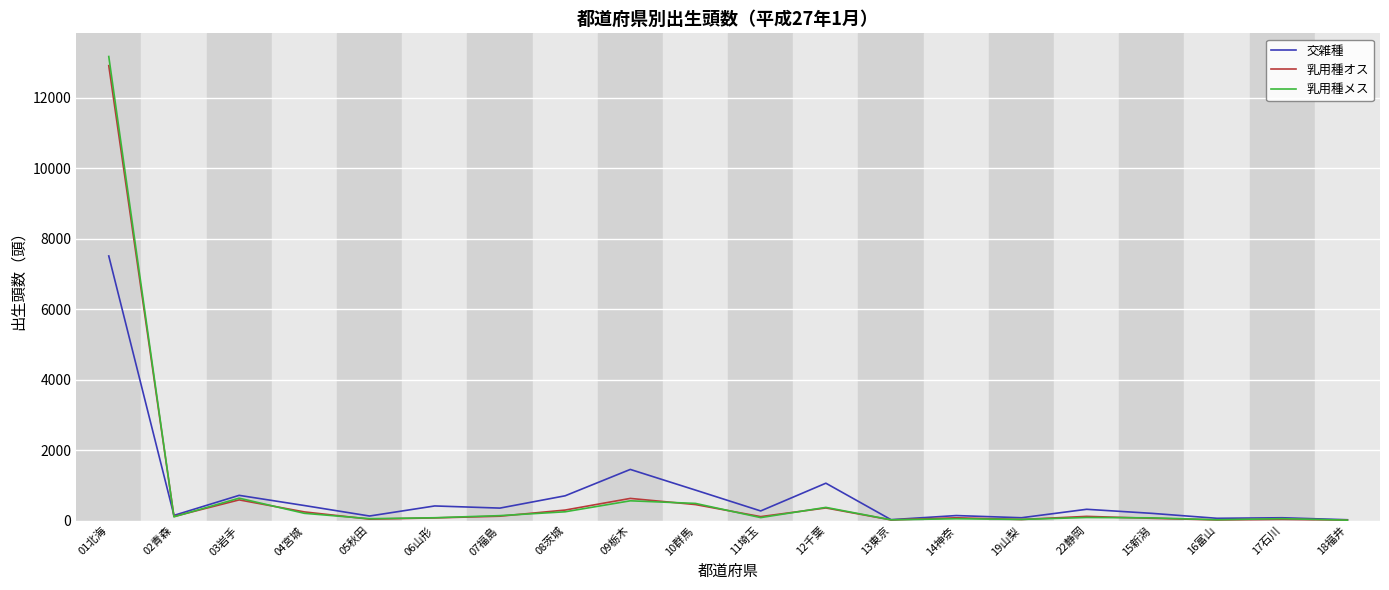

The 乳用種メス series shows 23 at 16富山. True or false?

True